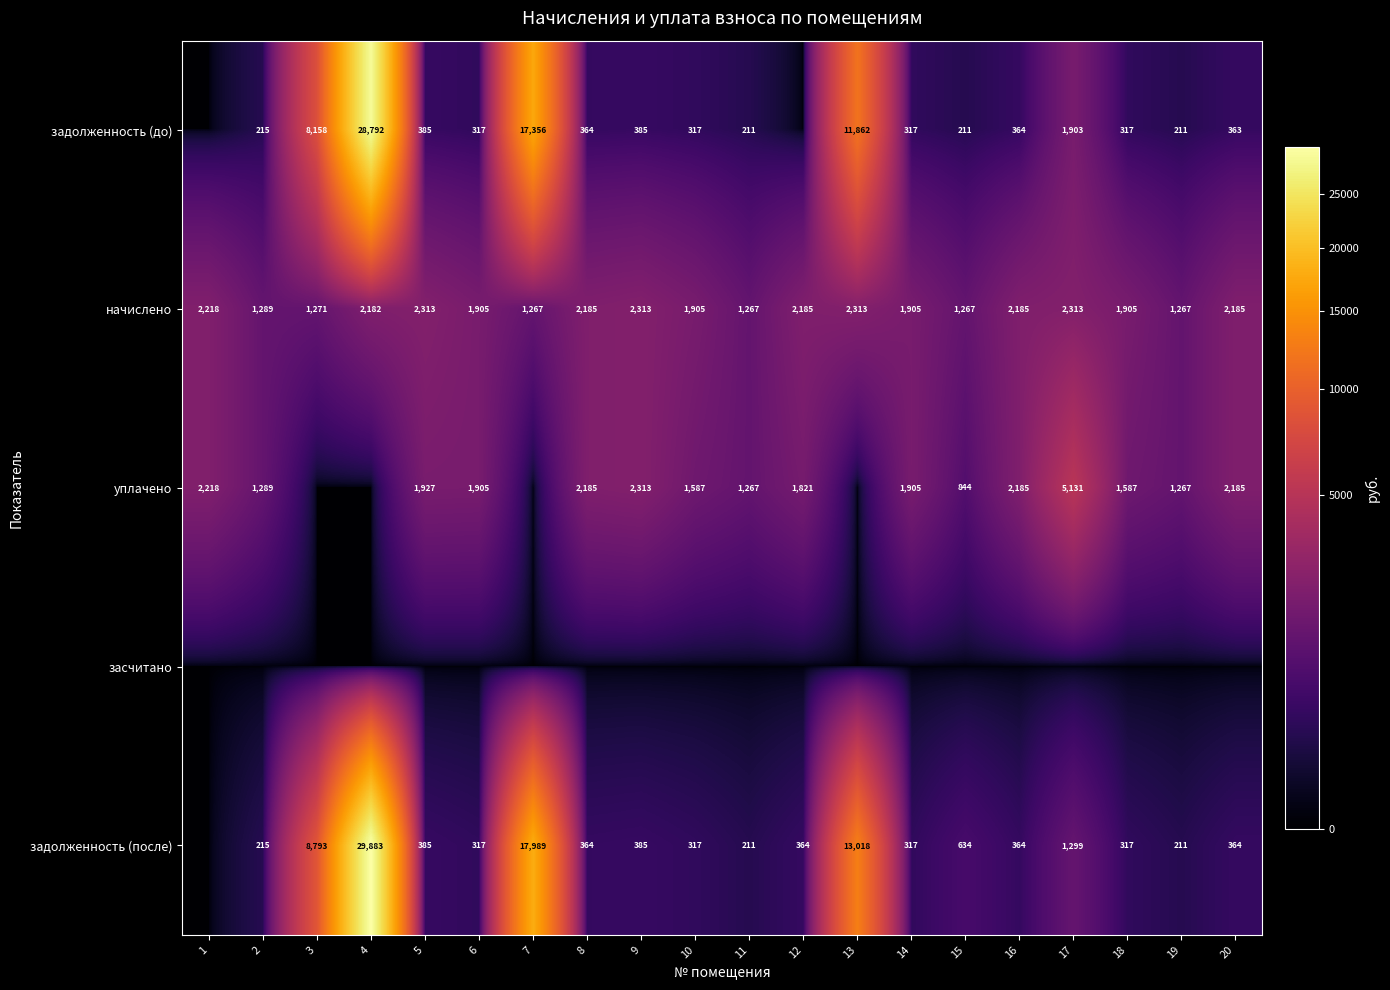

What is the total value across all series at 4?

60857.3